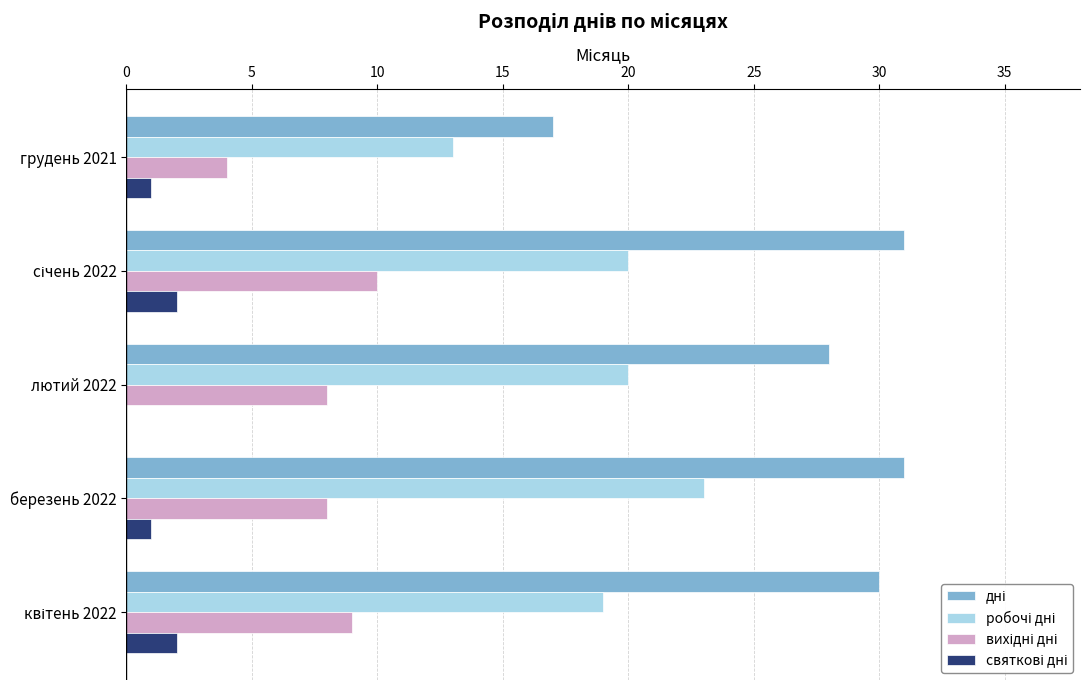

What is the total value across all series at березень 2022?

63